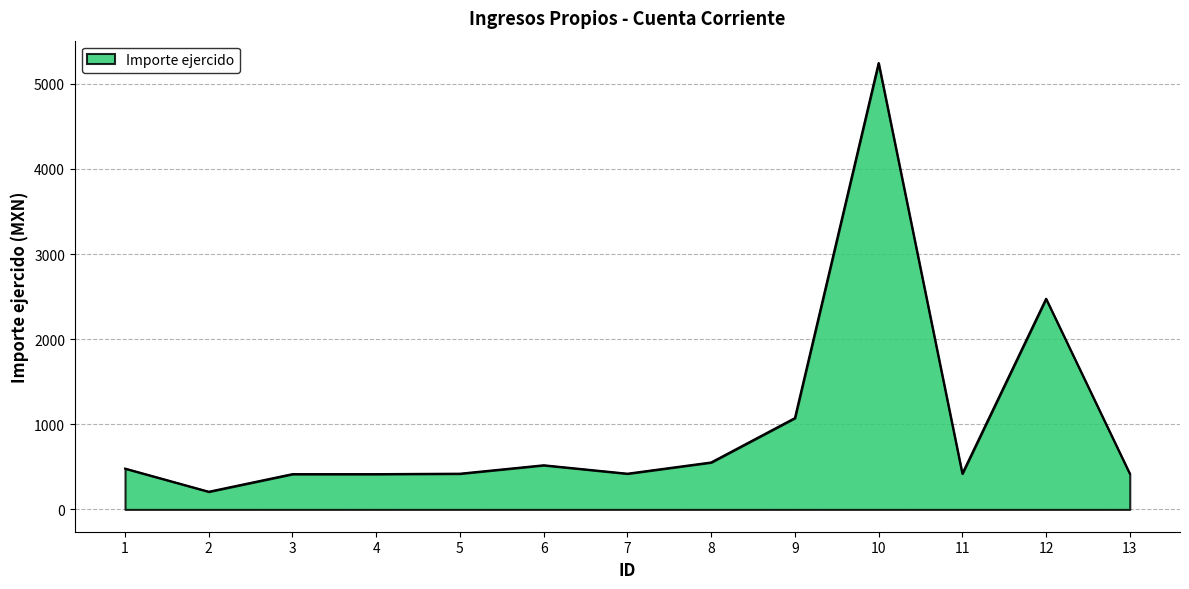

True or false: the data has more than 1 interior local peaks.

True